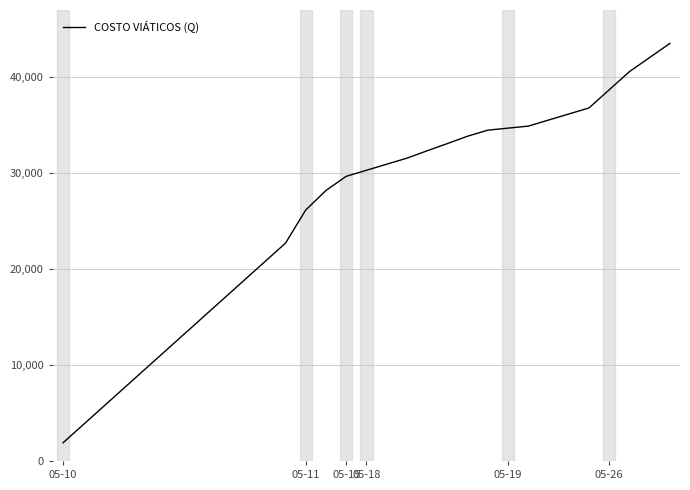

What is the difference between the maximum and minimum values?

41580